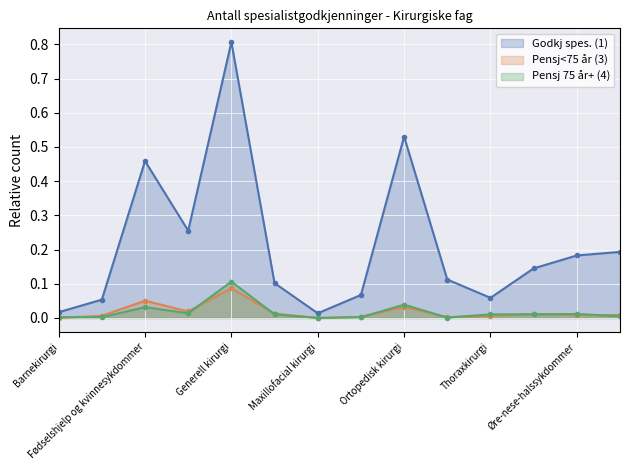

What is the spread (max minus min) of values at Fødselshjelp og kvinnesykdommer?

0.4